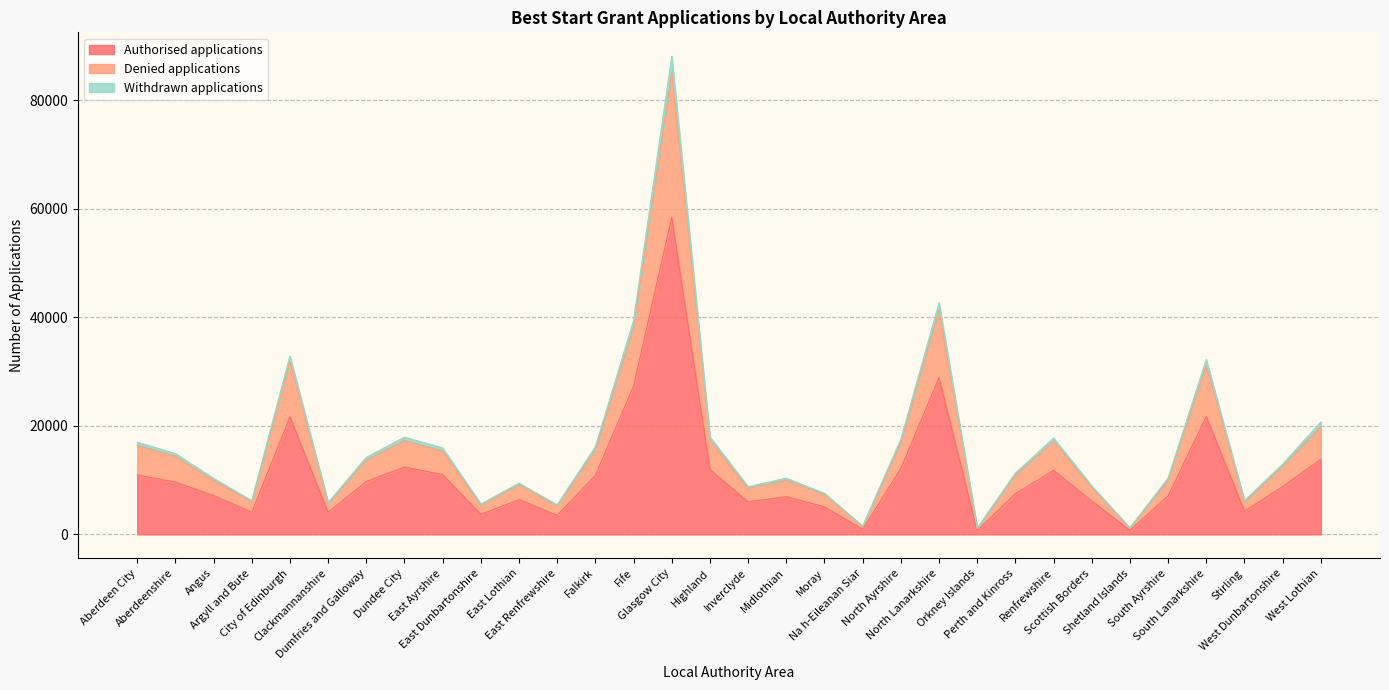

What position from the left is Argyll and Bute?

4